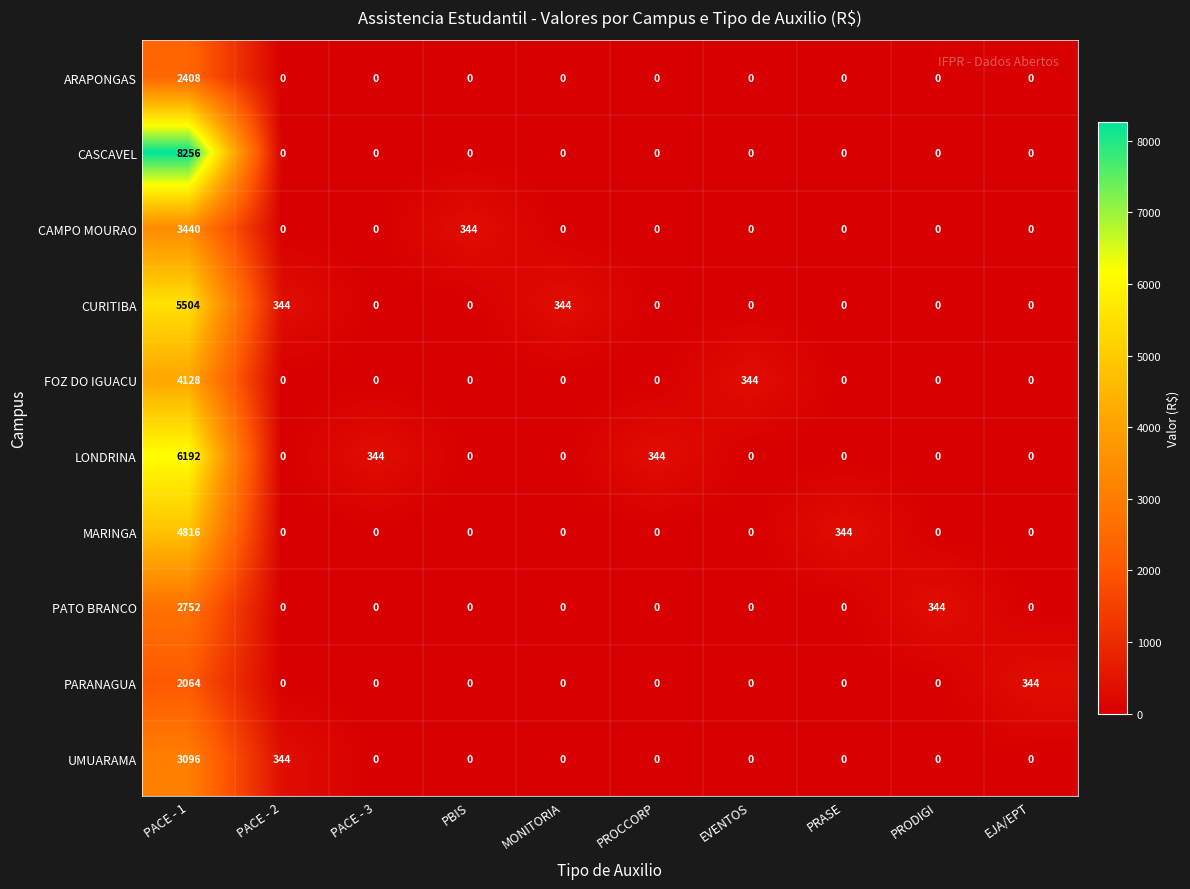

Which series has the largest total across all categories?

CASCAVEL